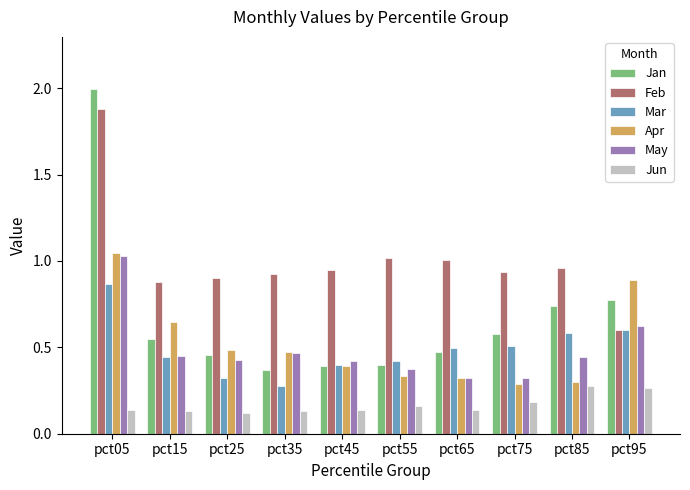

What is the sum of all Feb values?

10.1